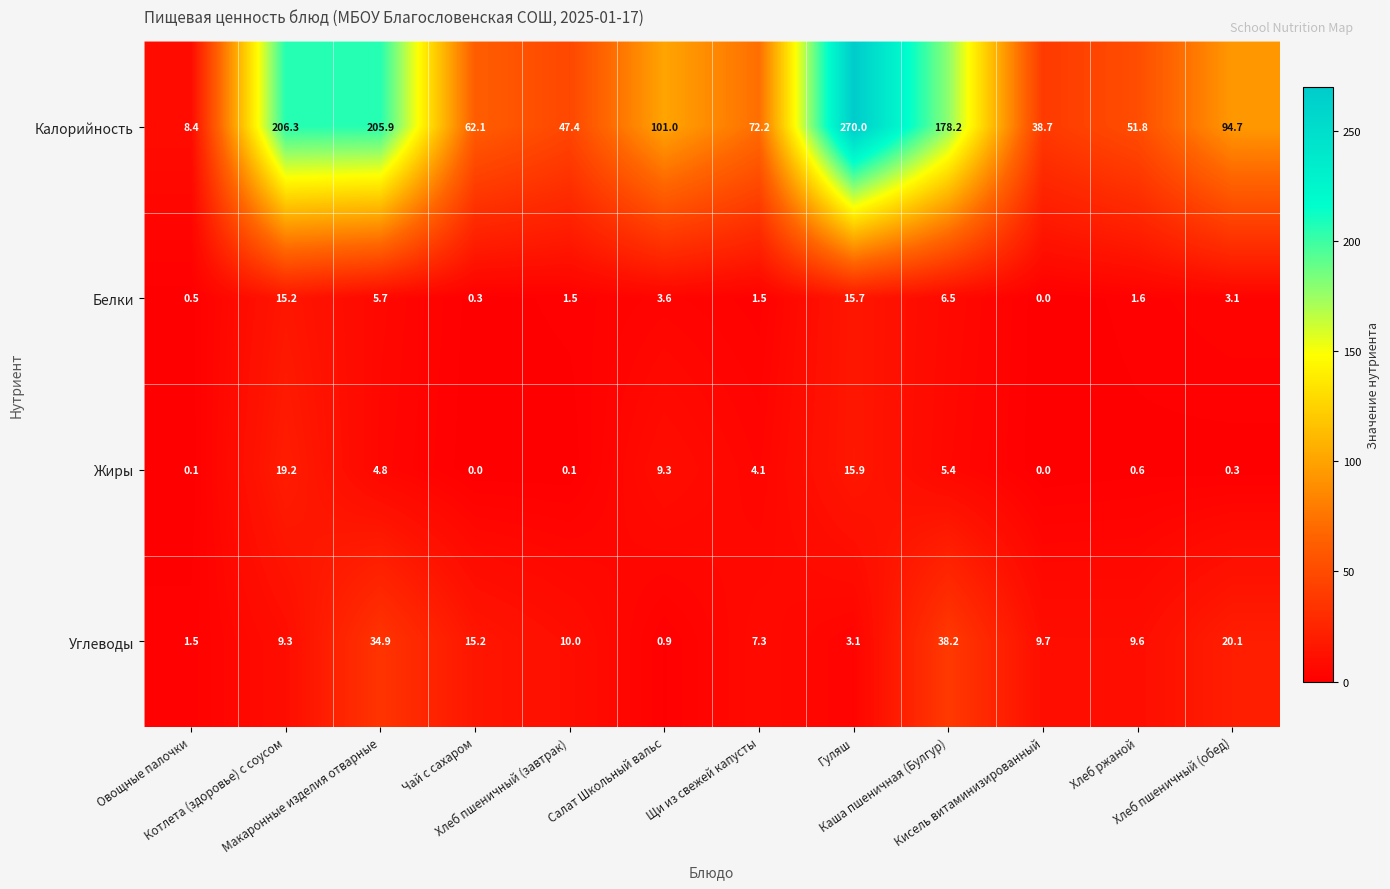

What is the average value of the Калорийность series?

111.4